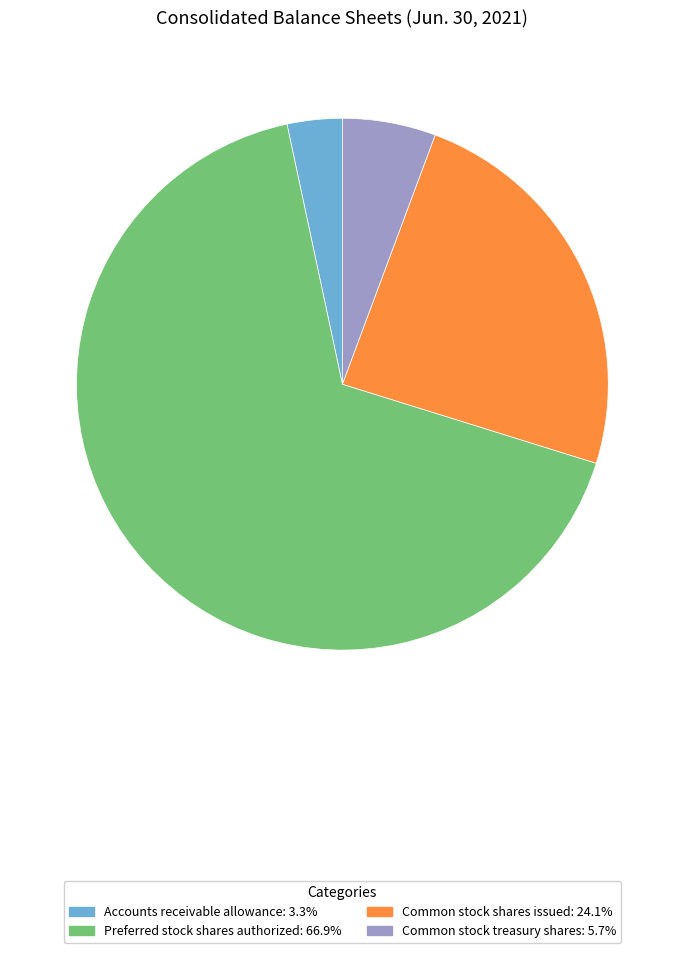

Which slice is the largest?

Preferred stock shares authorized